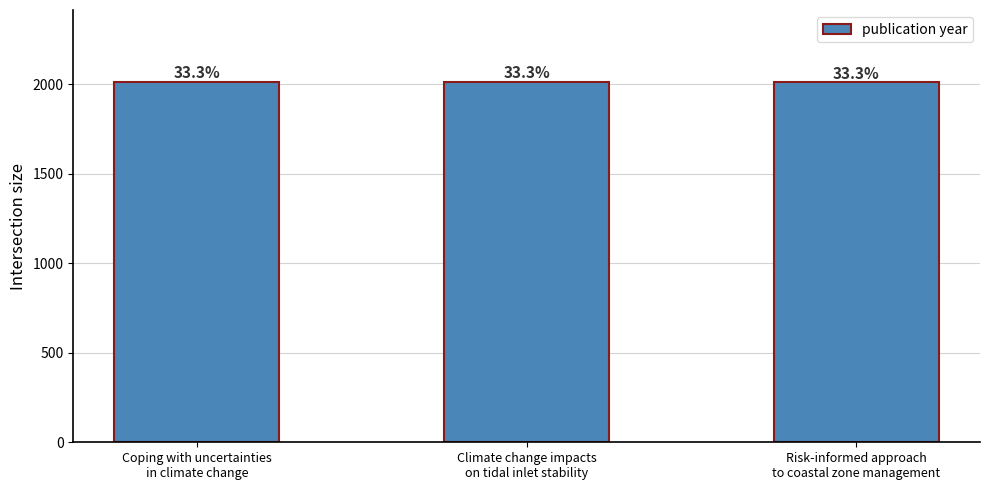

What is the sum of the values at Climate change impacts
on tidal inlet stability and Risk-informed approach
to coastal zone management?

4023